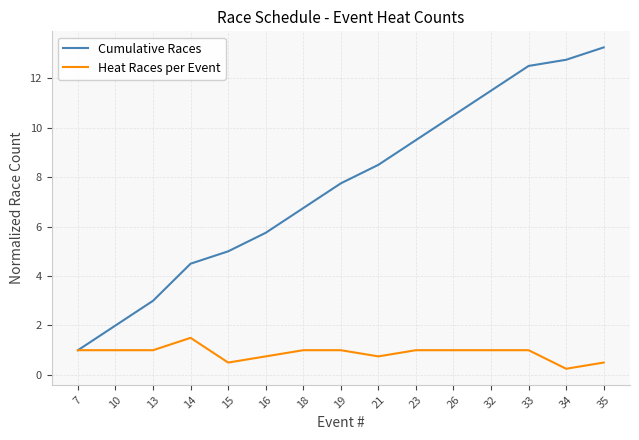

Is it true that Heat Races per Event equals 1.0 at 18?

True